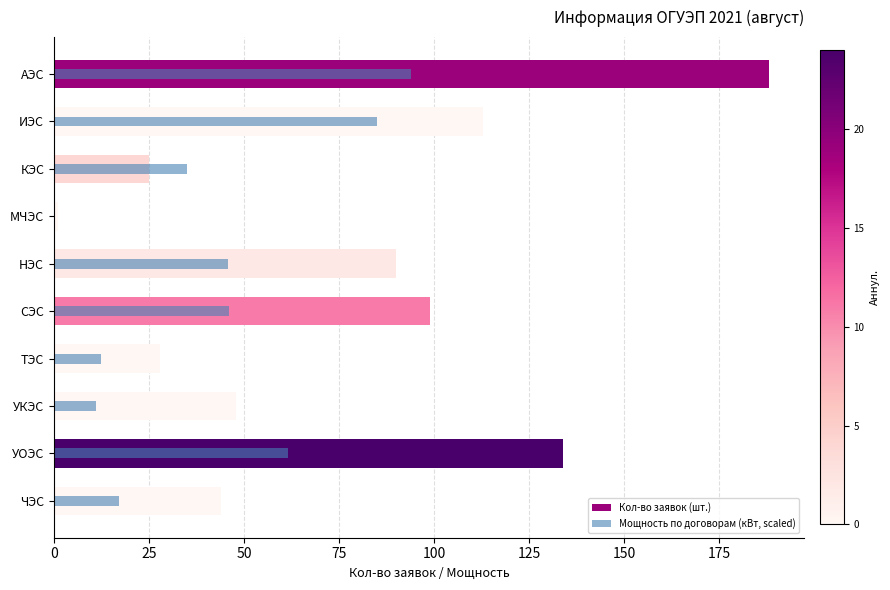

Which has a higher value, МЧЭС or КЭС?

КЭС